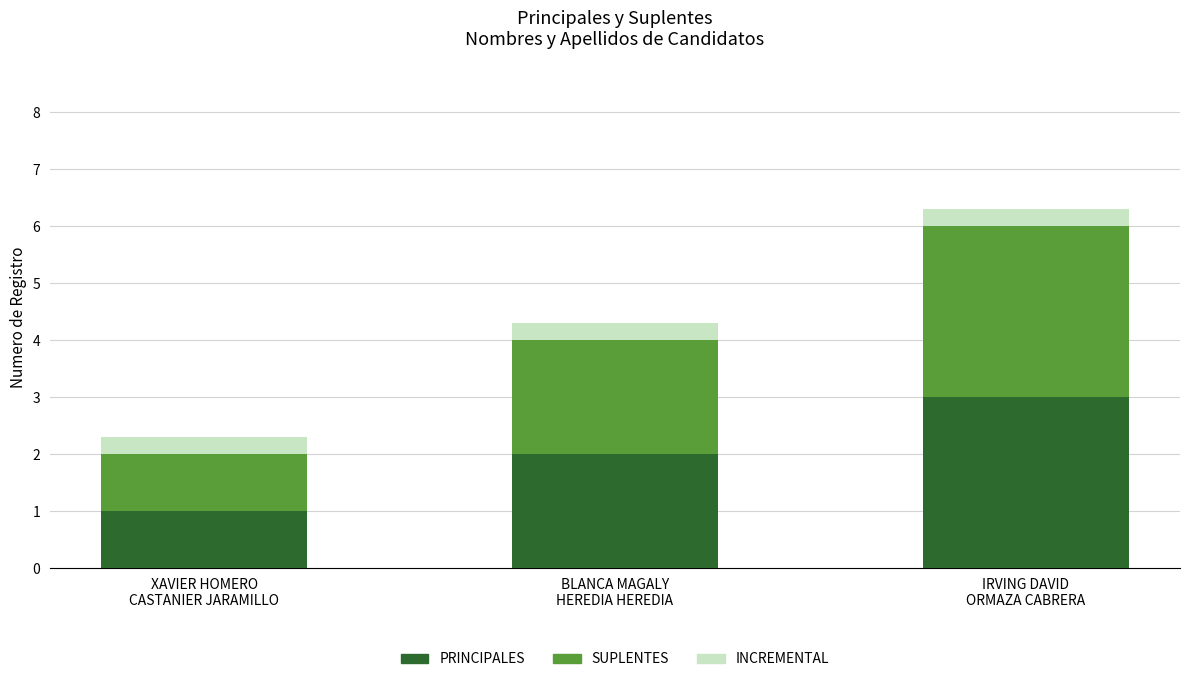

What is the minimum value for PRINCIPALES?

1.0